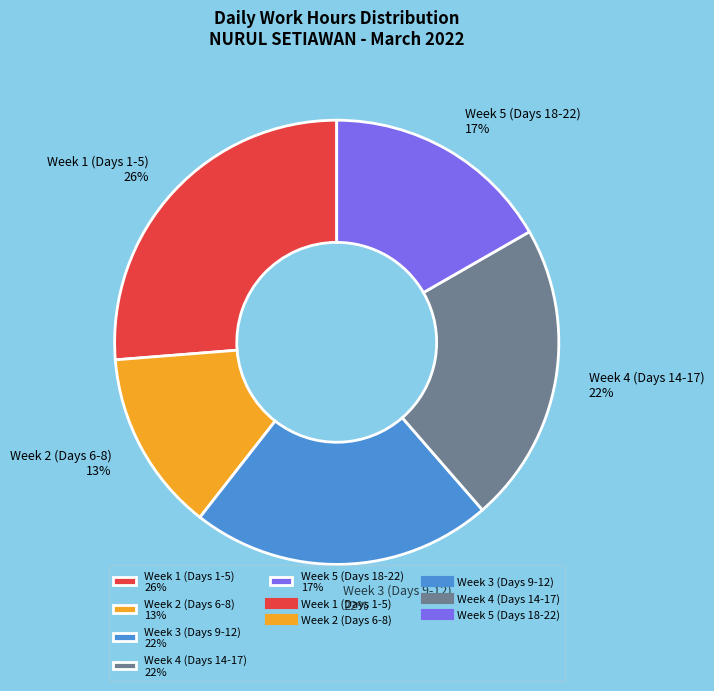

Do Week 2 (Days 6-8) 13% and Week 4 (Days 14-17) 22% together represent more than half of the pie?

No